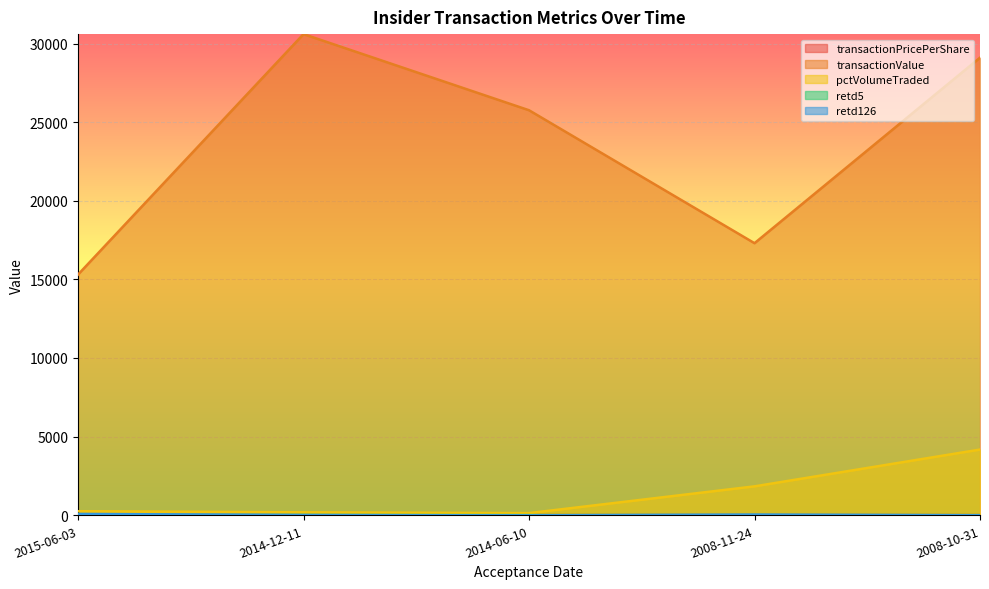

What is the approximate value of retd126 at 2015-06-03?

78.0